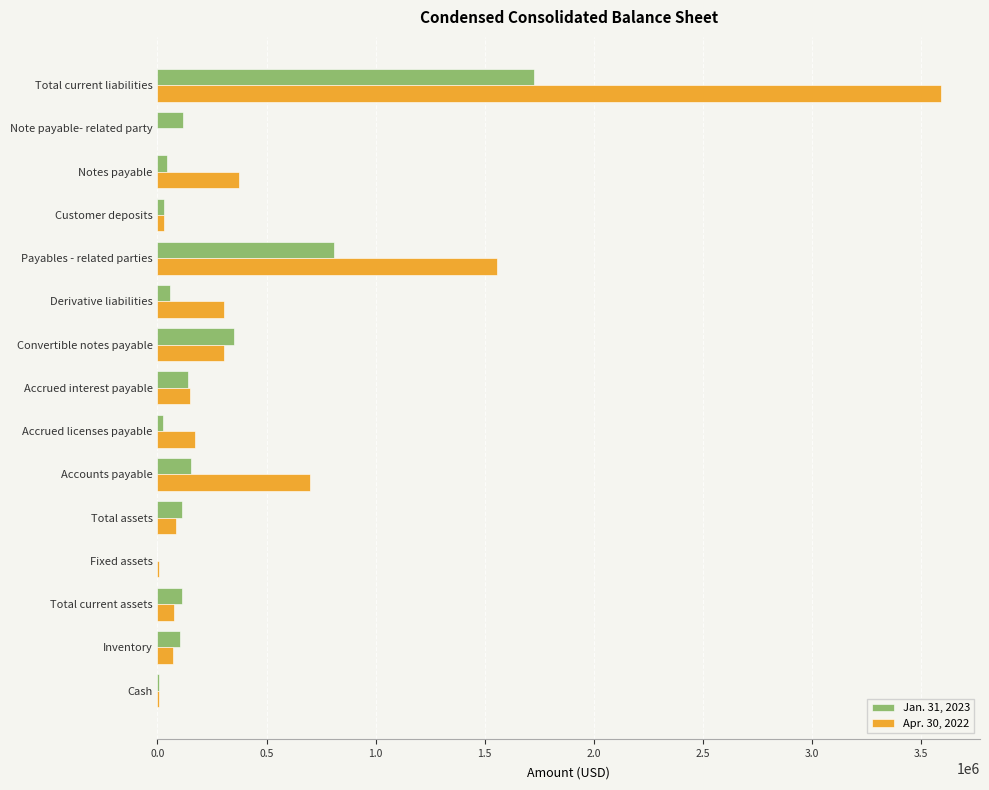

The value of Jan. 31, 2023 at Fixed assets is 0. True or false?

True